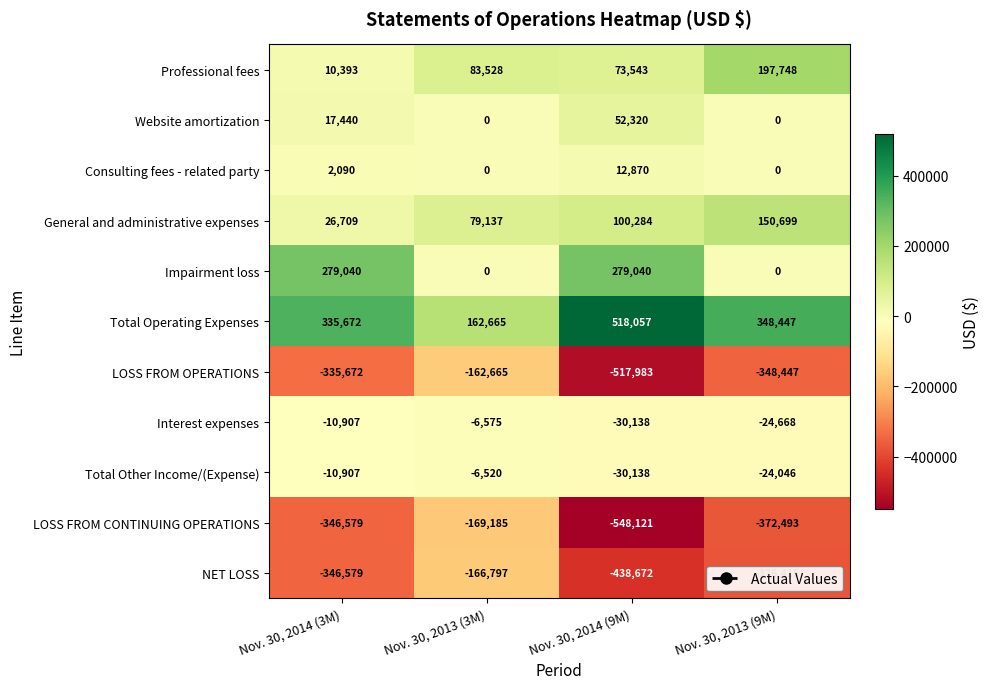

At which category does the chart reach its peak across all series?

Nov. 30, 2014 (9M)